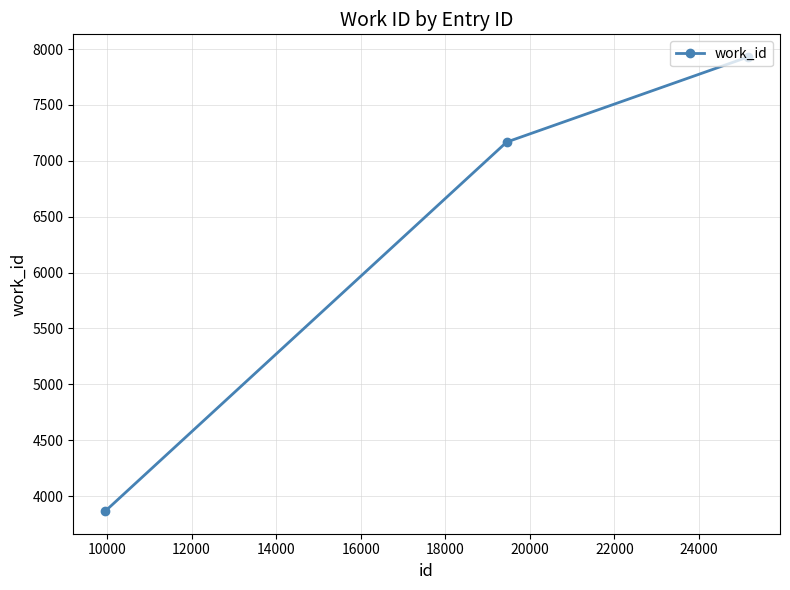

Reading left to right, transcribe all the data shown in this chart.

3866	7168	7929